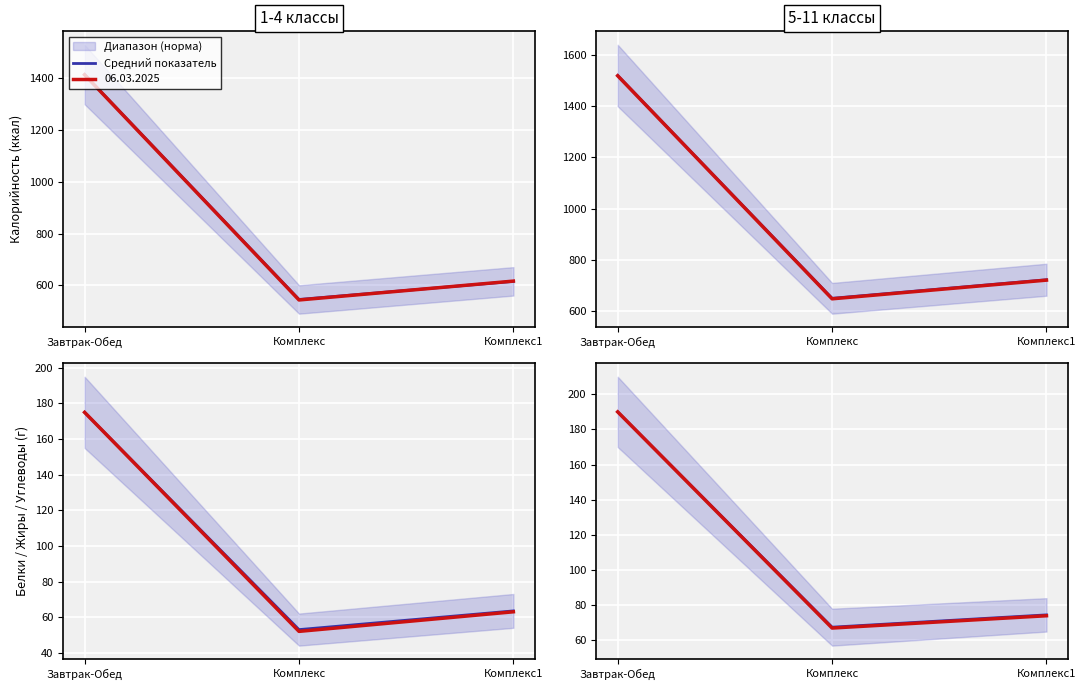

Where is the data nearest to the value 128?

Комплекс1